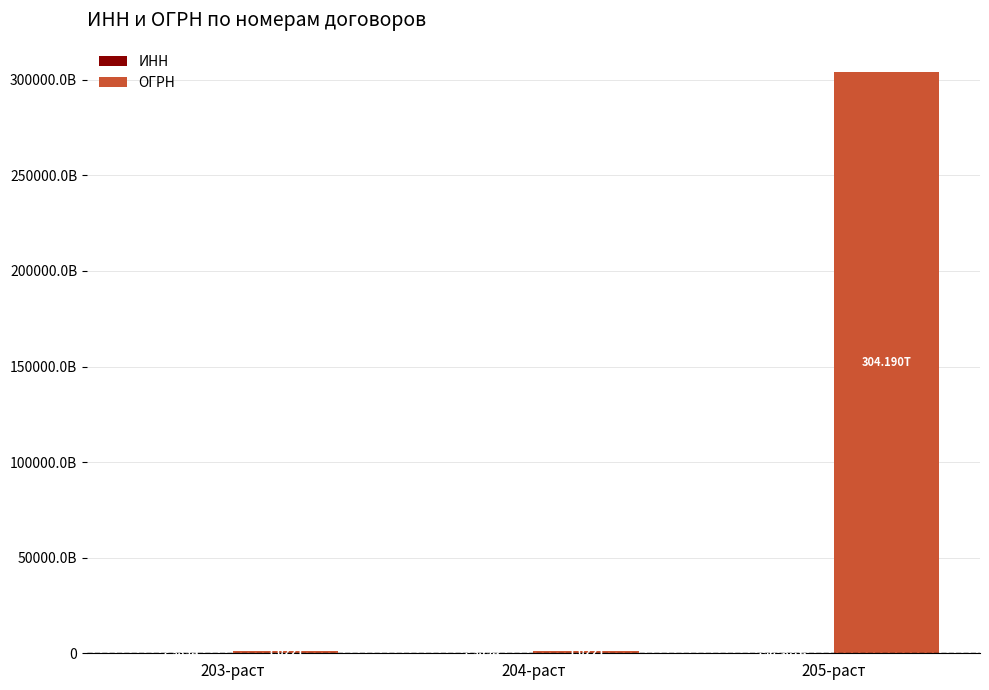

Is it true that ОГРН equals 1778518348983 at 204-раст?

False